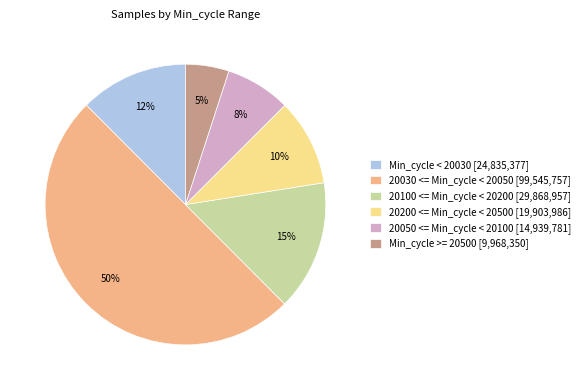

To the nearest percent, what is the average slice percentage?

17%